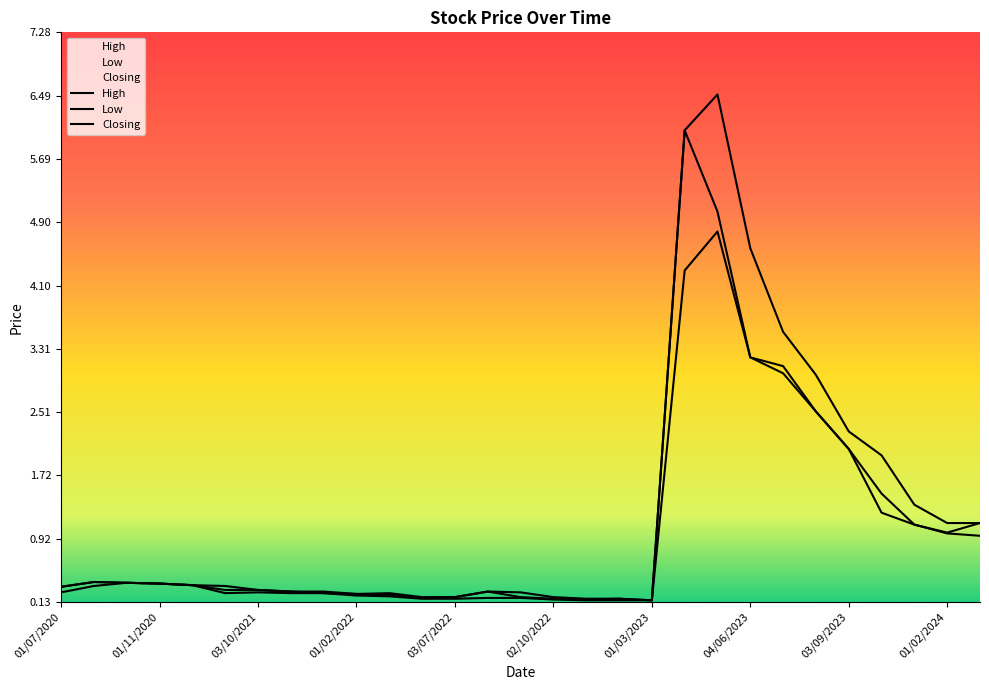

Reading left to right, what are all the values shown in this chart?

High: 0.3	0.4	0.4	0.4	0.3	0.3	0.3	0.3	0.3	0.2	0.2	0.2	0.2	0.3	0.2	0.2	0.2	0.2	0.1	6.0	6.5	4.6	3.5	3.0	2.3	2.0	1.4	1.1	1.1
Low: 0.2	0.3	0.4	0.4	0.3	0.2	0.2	0.2	0.2	0.2	0.2	0.2	0.2	0.2	0.2	0.2	0.1	0.1	0.1	4.3	4.8	3.2	3.0	2.5	2.0	1.2	1.1	1.0	1.0
Closing: 0.3	0.4	0.4	0.4	0.3	0.3	0.3	0.3	0.2	0.2	0.2	0.2	0.2	0.3	0.2	0.2	0.2	0.2	0.1	6.0	5.0	3.2	3.1	2.5	2.0	1.5	1.1	1.0	1.1